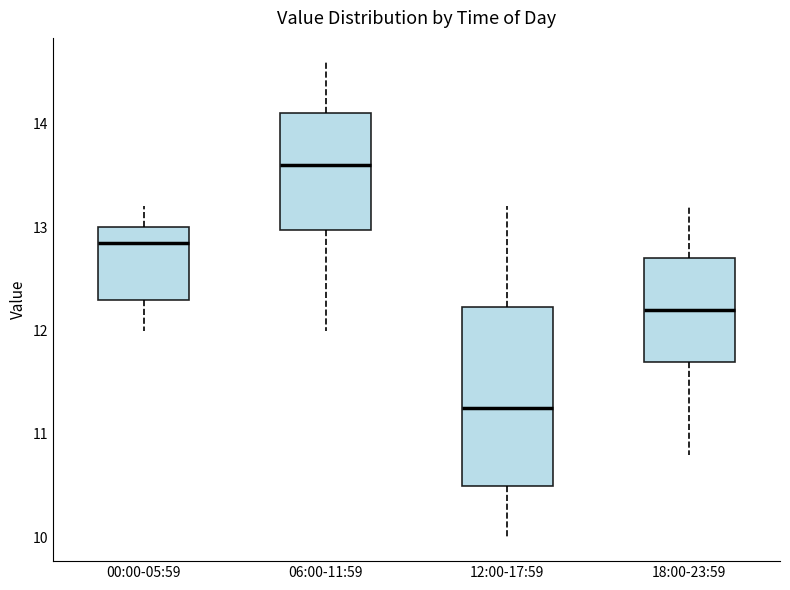

Where does the upper whisker of the box for 00:00-05:59 end on the y-axis? The values are not printed on the chart, so give them approximately, as read against the axis.

13.2